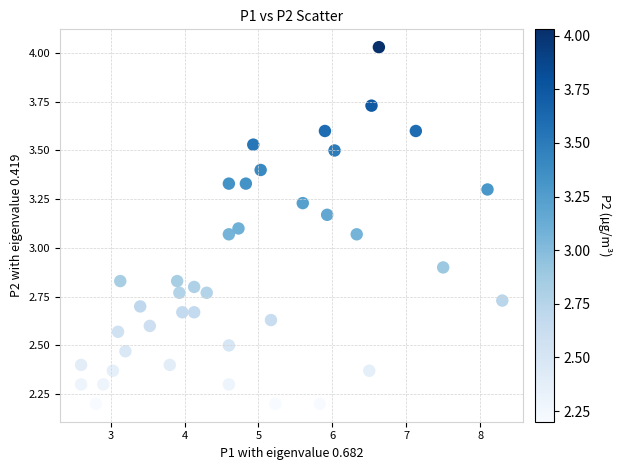

What is the range of X values (max minus min)?

5.7